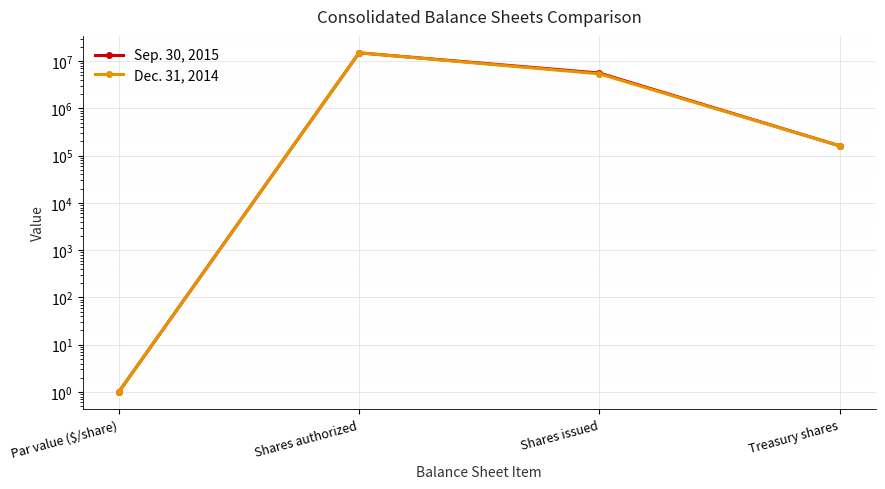

Read the Dec. 31, 2014 value at Treasury shares, to the nearest 50.

161850